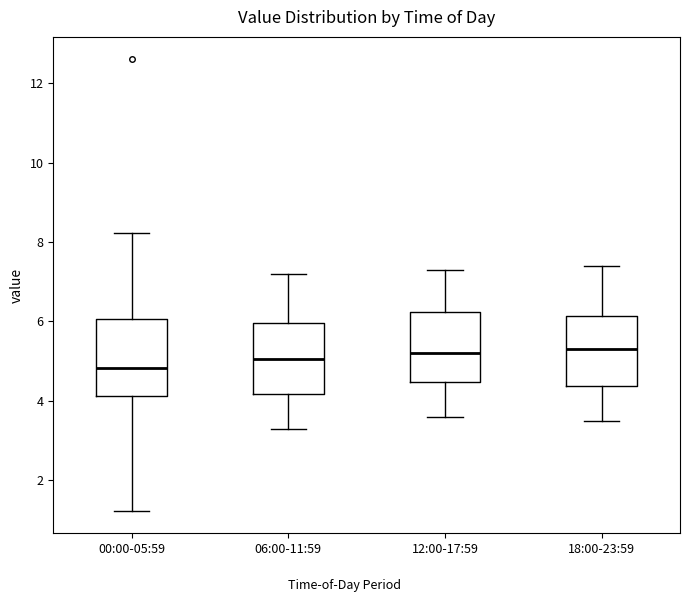

Reading left to right, transcribe this box plot: for each box, give where its median line is, the range the box spans, and where its two whiskers end, as read against the y-axis. The values are not printed on the chart, so give them approximately, as read against the axis.

00:00-05:59: median 4.8, box 4.2 to 6.0, whiskers 1.2 to 8.2
06:00-11:59: median 5.0, box 4.2 to 6.0, whiskers 3.4 to 7.2
12:00-17:59: median 5.2, box 4.4 to 6.2, whiskers 3.6 to 7.4
18:00-23:59: median 5.4, box 4.4 to 6.2, whiskers 3.6 to 7.4